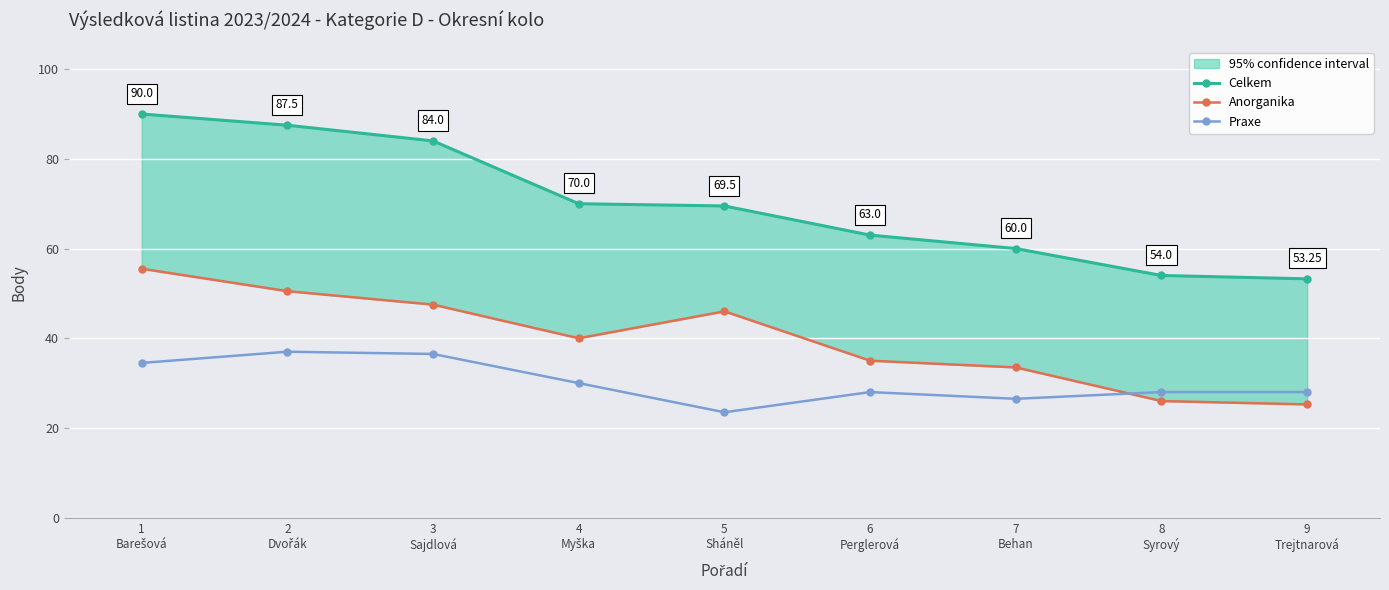

What are all the series names shown in the legend?

Celkem, Anorganika, Praxe